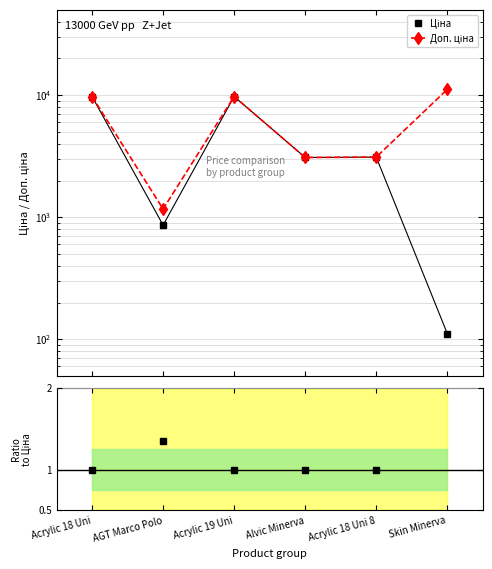

List the labels in order of Залишок ratio value, largest first.

Skin Minerva, AGT Marco Polo, Acrylic 18 Uni 8, Acrylic 18 Uni, Acrylic 19 Uni, Alvic Minerva